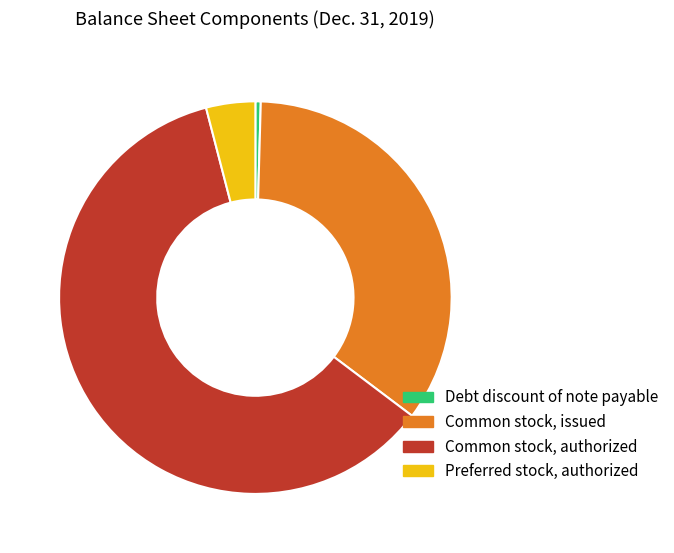

Does any single category account for the majority?

Yes